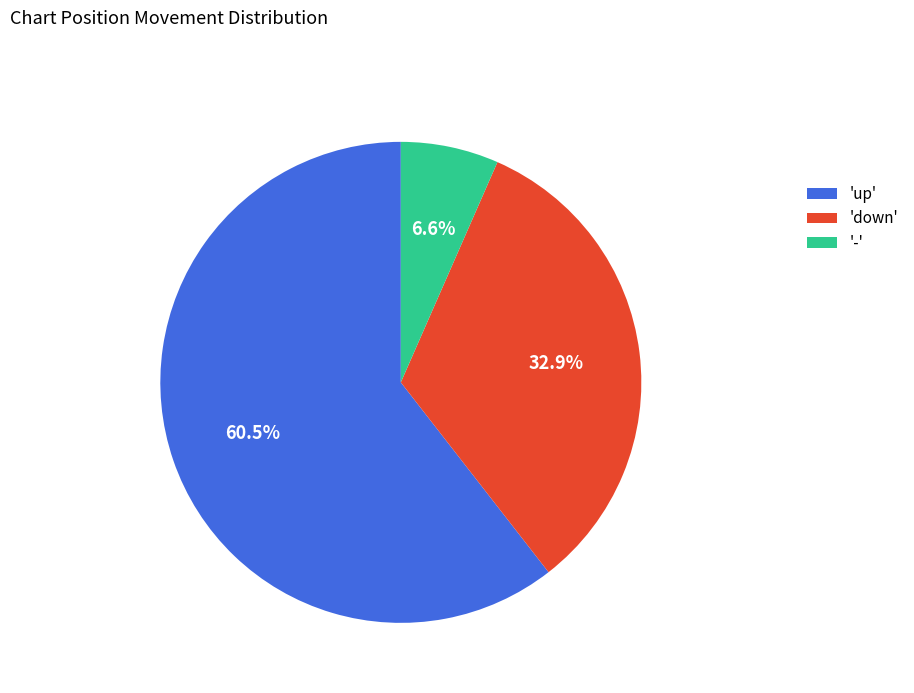

Which has a higher value, '-' or 'down'?

'down'